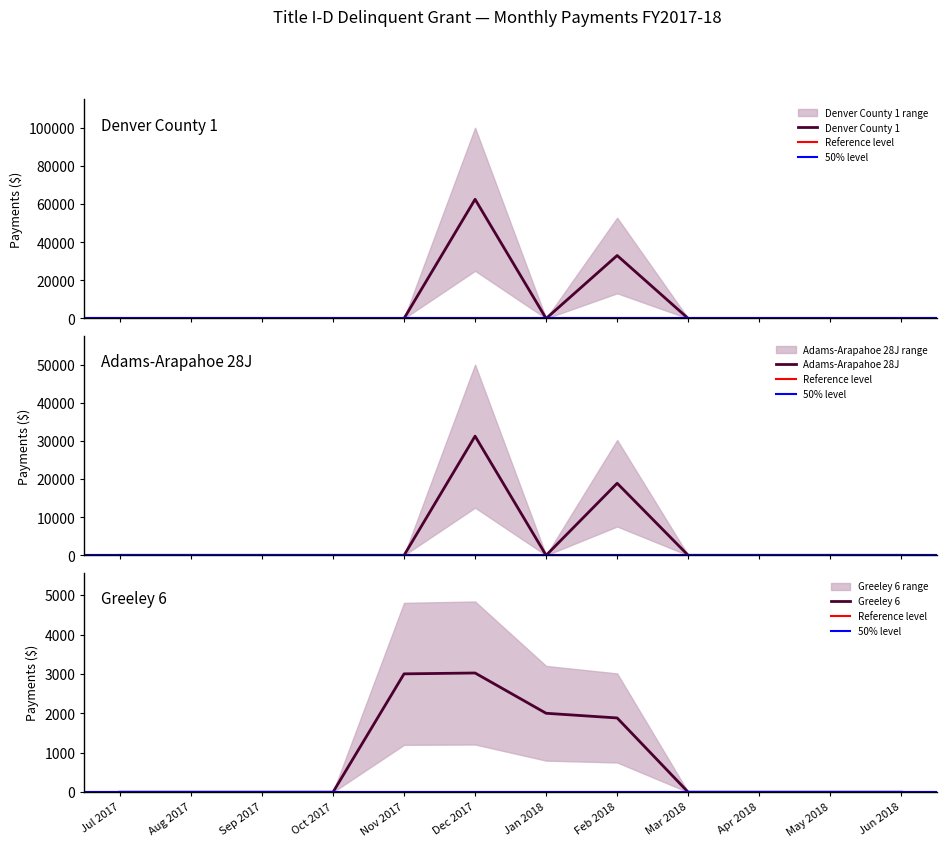

True or false: Greeley 6 has a value of 0 at Apr 2018.

True